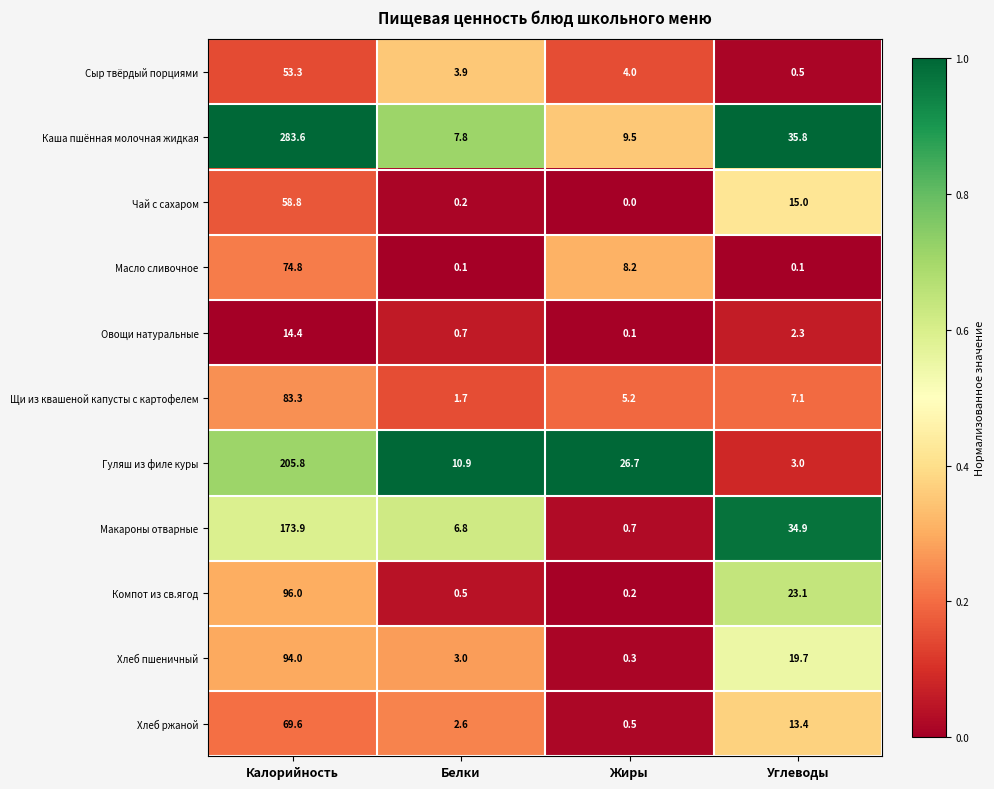

Rank the series at Калорийность from lowest to highest value.

Овощи натуральные, Сыр твёрдый порциями, Чай с сахаром, Хлеб ржаной, Масло сливочное, Щи из квашеной капусты с картофелем, Хлеб пшеничный, Компот из св.ягод, Макароны отварные, Гуляш из филе куры, Каша пшённая молочная жидкая